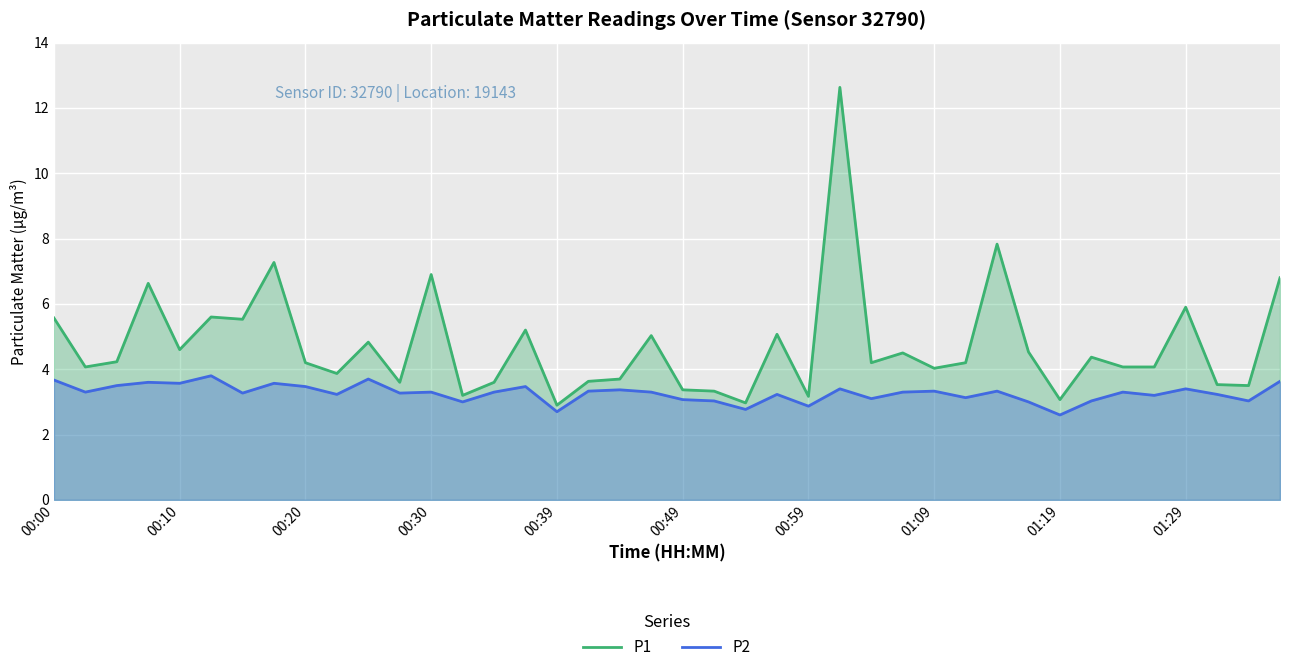

Reading left to right, list all the values displayed in this chart.

P1: 5.6	4.1	4.2	6.6	4.6	5.6	5.5	7.3	4.2	3.9	4.8	3.6	6.9	3.2	3.6	5.2	2.9	3.6	3.7	5.0	3.4	3.3	3.0	5.1	3.2	12.6	4.2	4.5	4.0	4.2	7.8	4.5	3.1	4.4	4.1	4.1	5.9	3.5	3.5	6.8
P2: 3.7	3.3	3.5	3.6	3.6	3.8	3.3	3.6	3.5	3.2	3.7	3.3	3.3	3.0	3.3	3.5	2.7	3.3	3.4	3.3	3.1	3.0	2.8	3.2	2.9	3.4	3.1	3.3	3.3	3.1	3.3	3.0	2.6	3.0	3.3	3.2	3.4	3.2	3.0	3.6